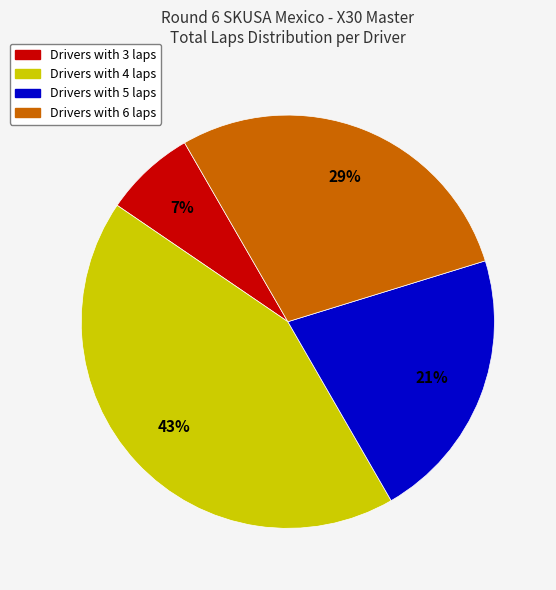

To the nearest percent, what is the average slice percentage?

25%